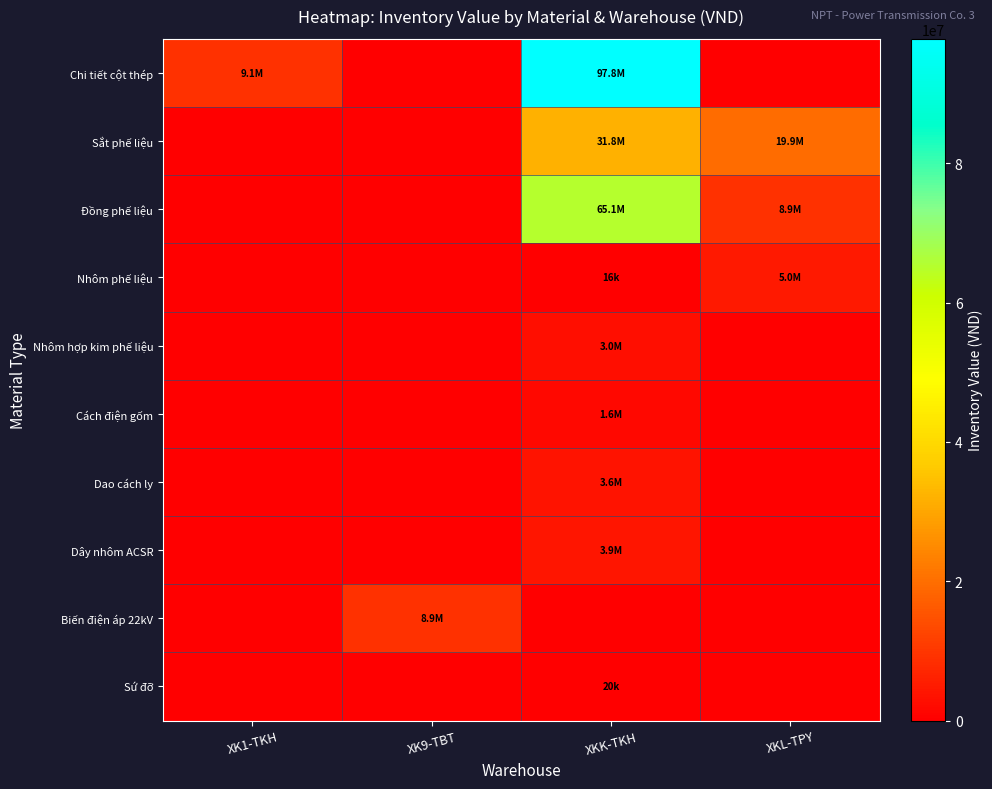

Which series changed the most between XK9-TBT and XKL-TPY?

Sắt phế liệu